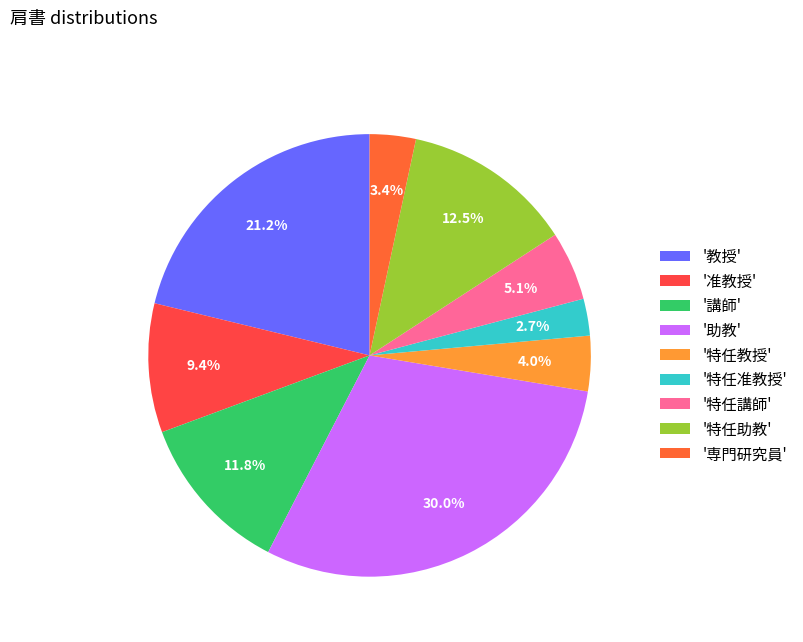

How many slices are in this pie chart?

9